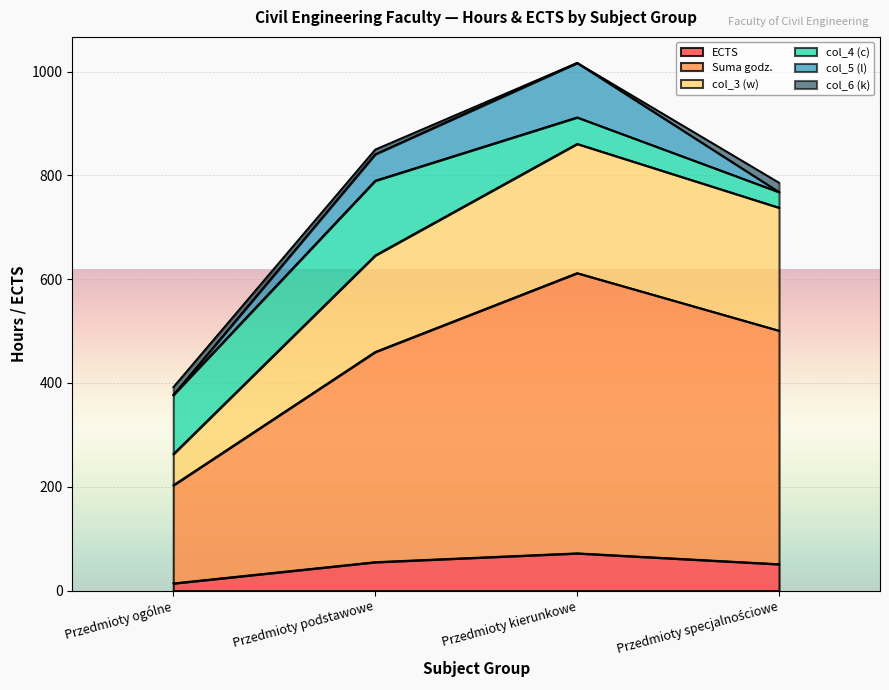

True or false: ECTS and Suma godz. intersect in this chart.

False